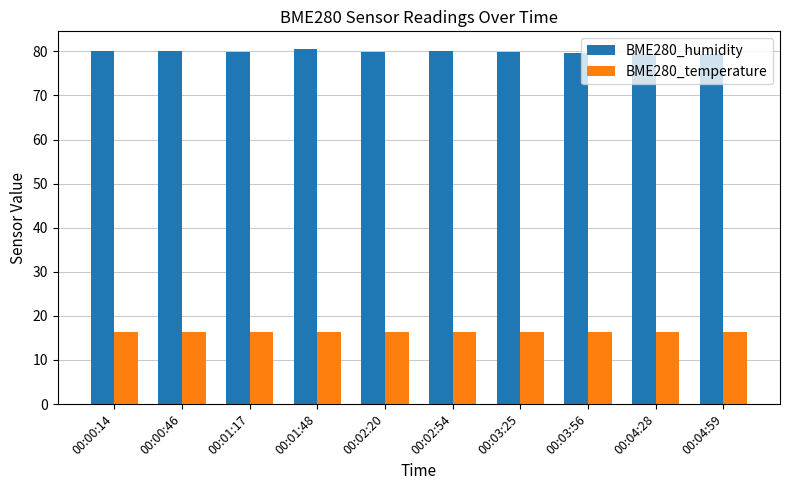

The BME280_temperature series shows 7.0 at 00:02:54. True or false?

False